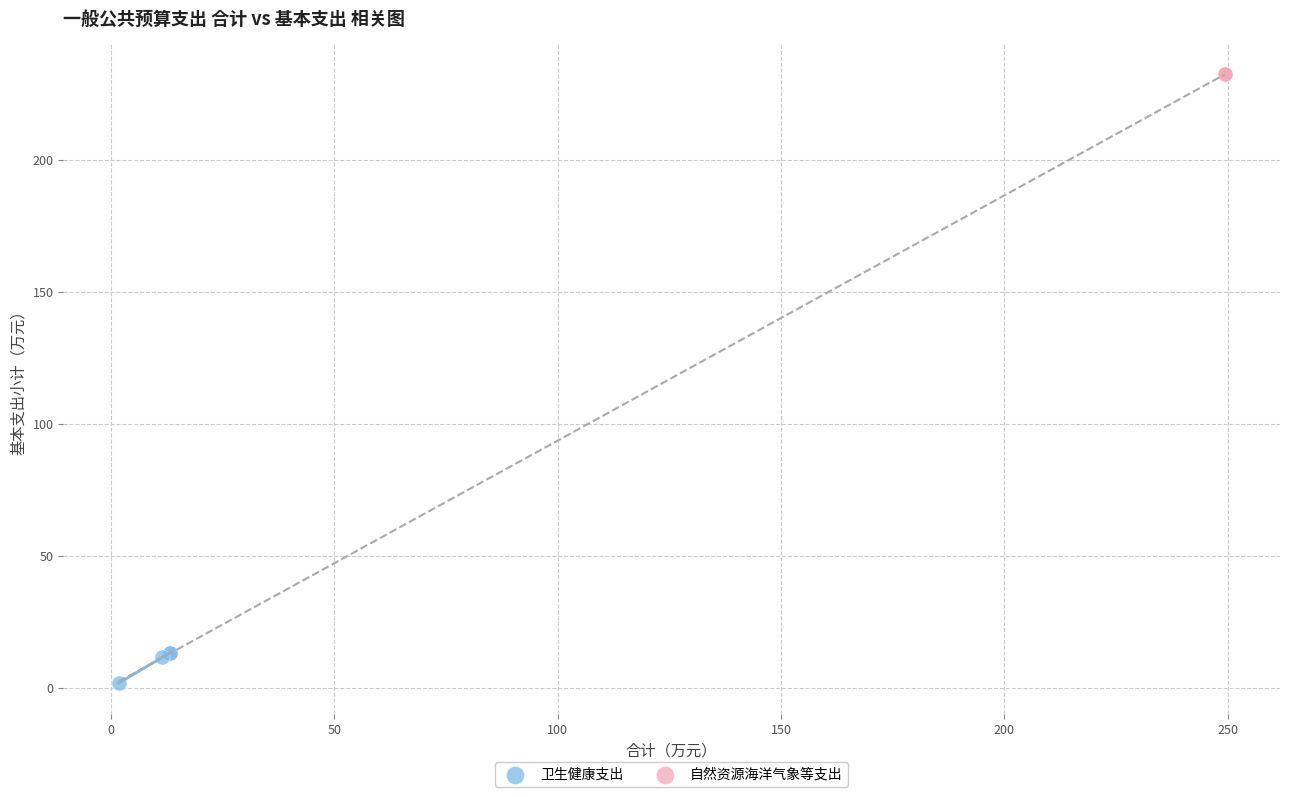

Which series contains the lowest Y value?

卫生健康支出